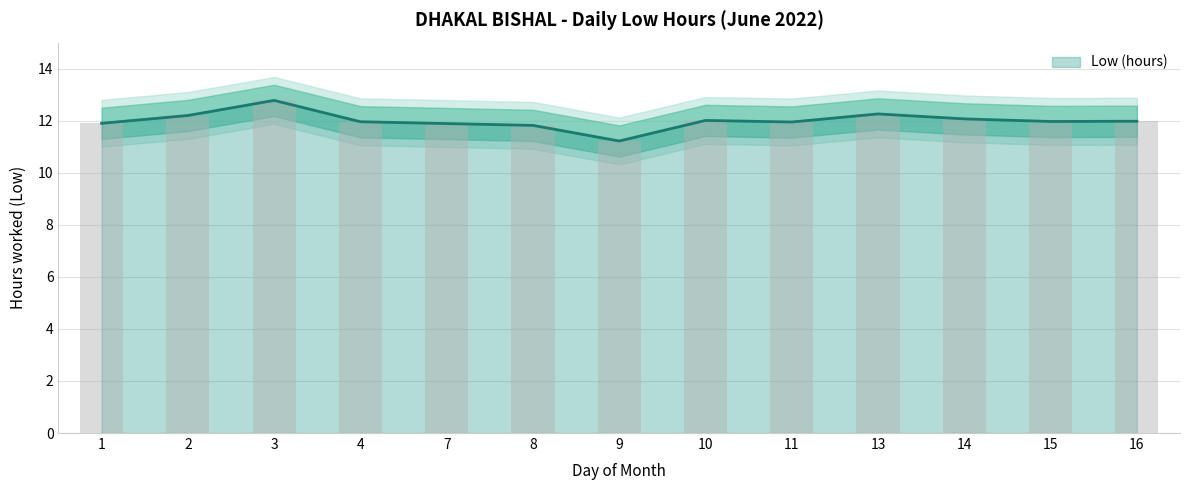

Are the bars horizontal?

No